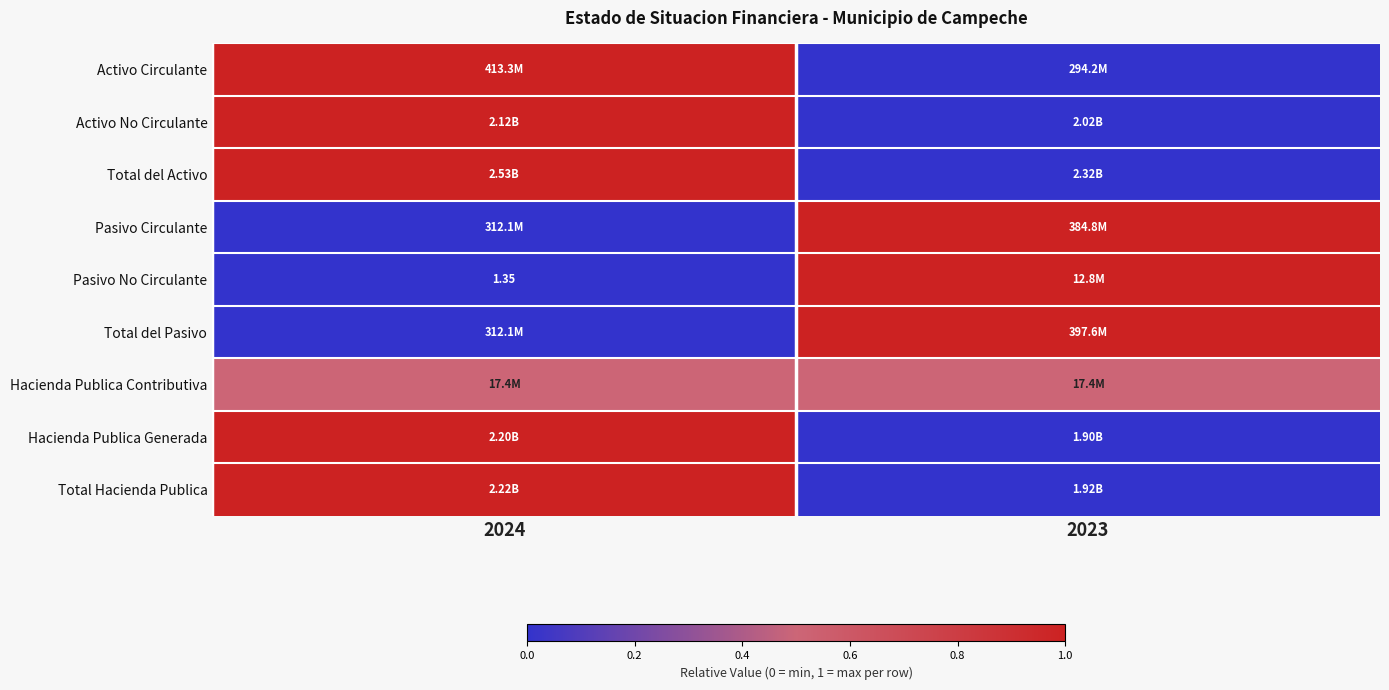

At how many categories does at least one series exceed 0?

2